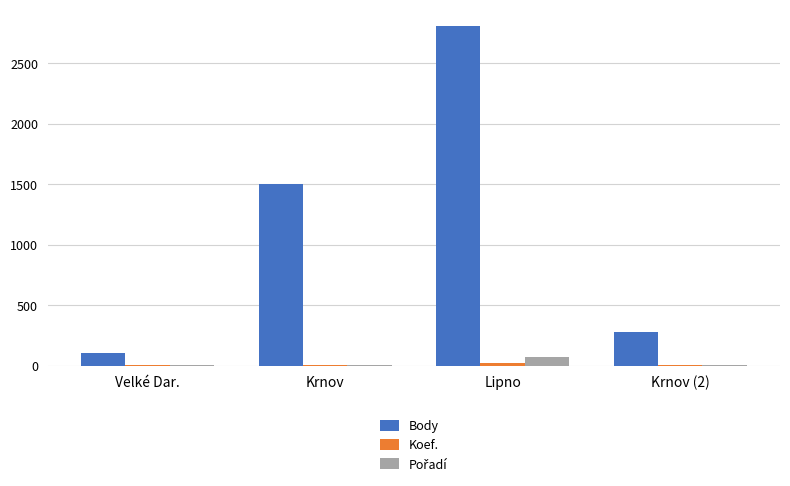

At which category does the chart reach its peak across all series?

Lipno